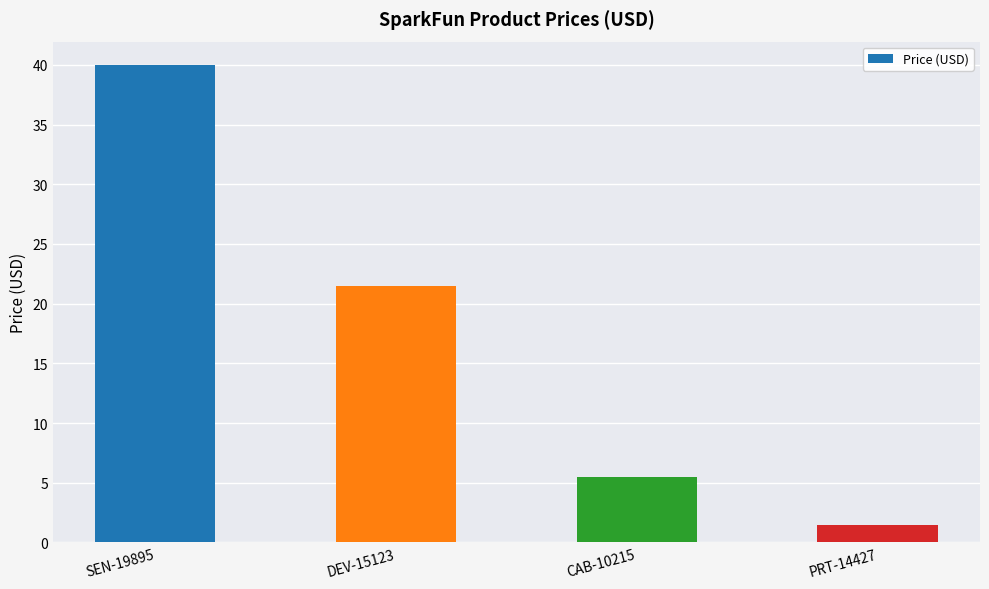

How many bars are there in total?

4